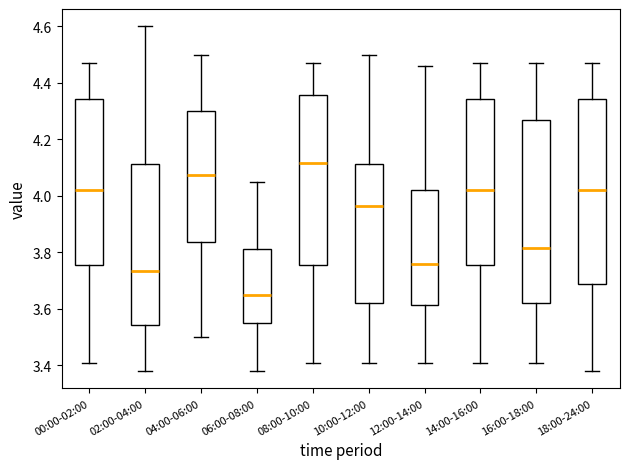

Reading left to right, read every box against the y-axis: the position of its median line, the range the box covers, and the ends of its whiskers. The values are not printed on the chart, so give them approximately, as read against the axis.

00:00-02:00: median 4.02, box 3.76 to 4.34, whiskers 3.42 to 4.48
02:00-04:00: median 3.74, box 3.54 to 4.12, whiskers 3.38 to 4.60
04:00-06:00: median 4.08, box 3.84 to 4.30, whiskers 3.50 to 4.50
06:00-08:00: median 3.66, box 3.56 to 3.82, whiskers 3.38 to 4.06
08:00-10:00: median 4.12, box 3.76 to 4.36, whiskers 3.42 to 4.48
10:00-12:00: median 3.96, box 3.62 to 4.12, whiskers 3.42 to 4.50
12:00-14:00: median 3.76, box 3.62 to 4.02, whiskers 3.42 to 4.46
14:00-16:00: median 4.02, box 3.76 to 4.34, whiskers 3.42 to 4.48
16:00-18:00: median 3.82, box 3.62 to 4.26, whiskers 3.42 to 4.48
18:00-24:00: median 4.02, box 3.68 to 4.34, whiskers 3.38 to 4.48